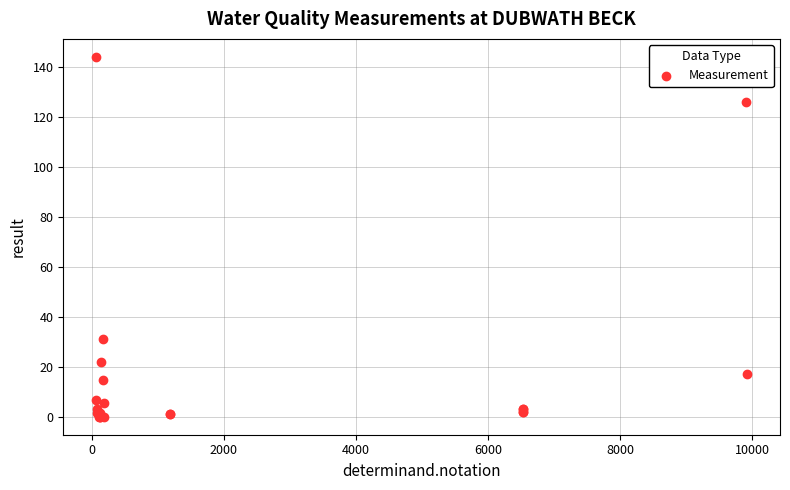

What Y value in the scatter plot is closest to 72?

31.0